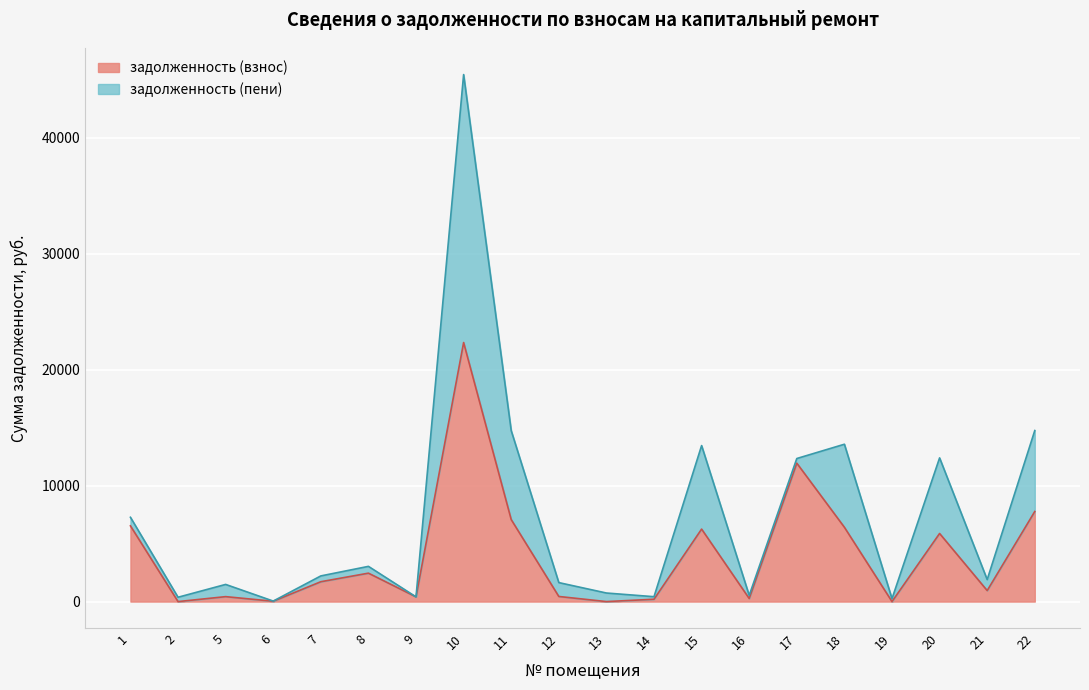

Where is the first local minimum?

2